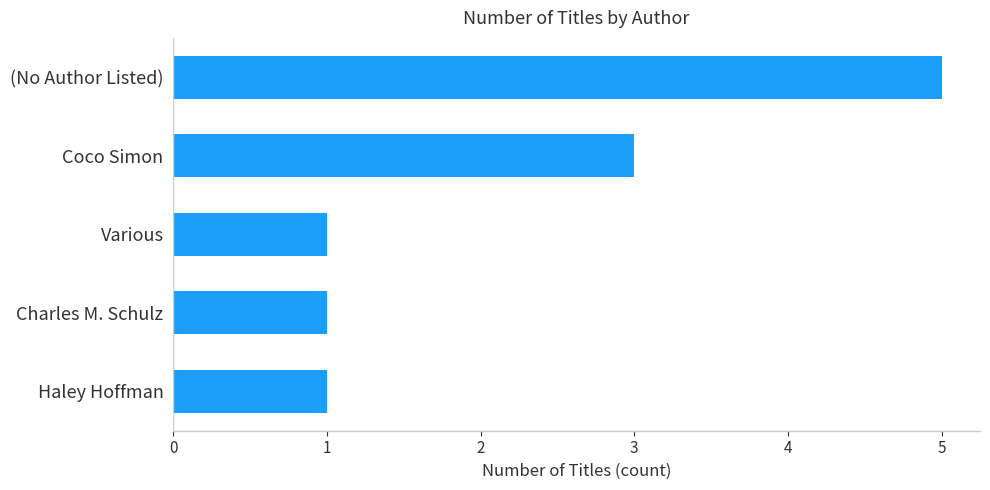

Approximately how many times larger is the value at (No Author Listed) compared to Various?

5.0